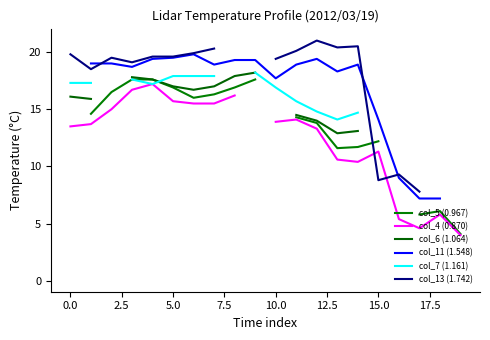

At which label is col_4 (0.870) closest to 10?

14